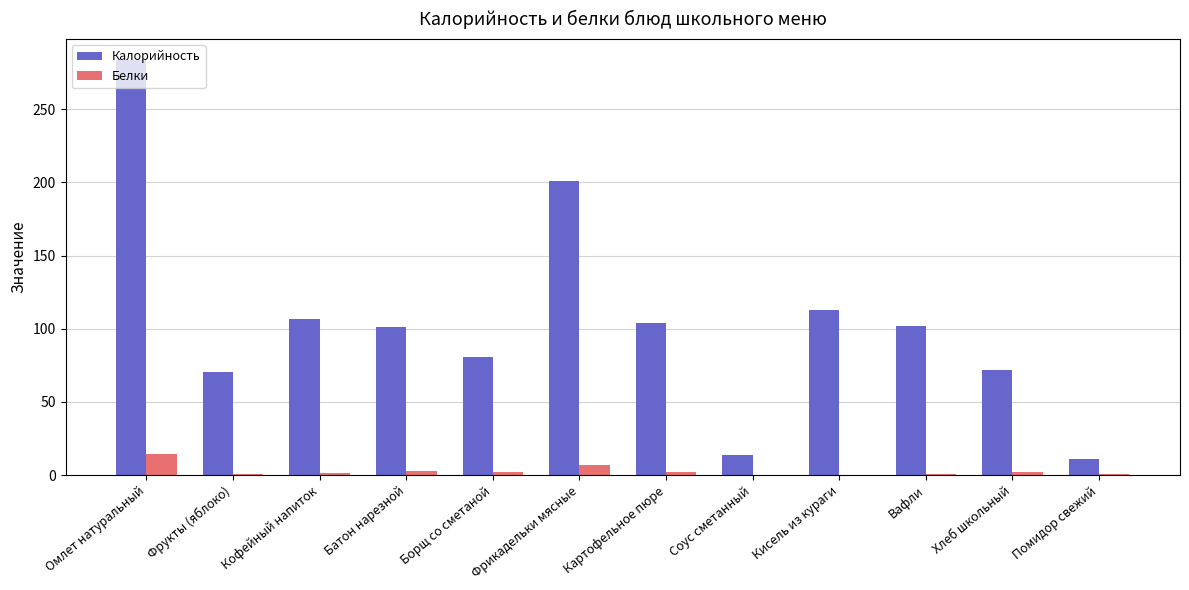

What is the greatest value displayed?

283.6